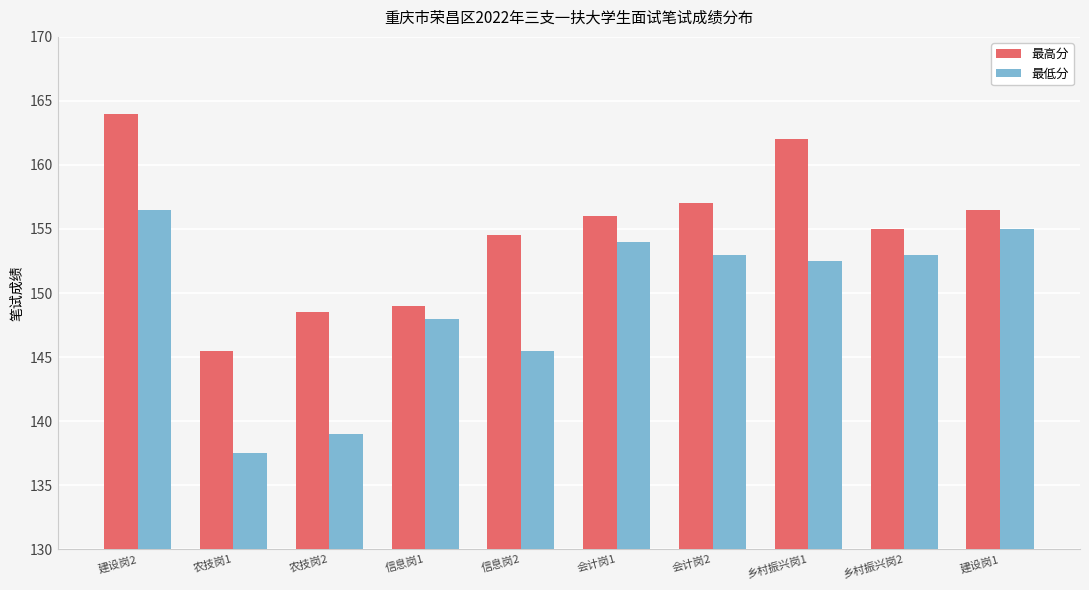

What position from the right is 农技岗2?

8